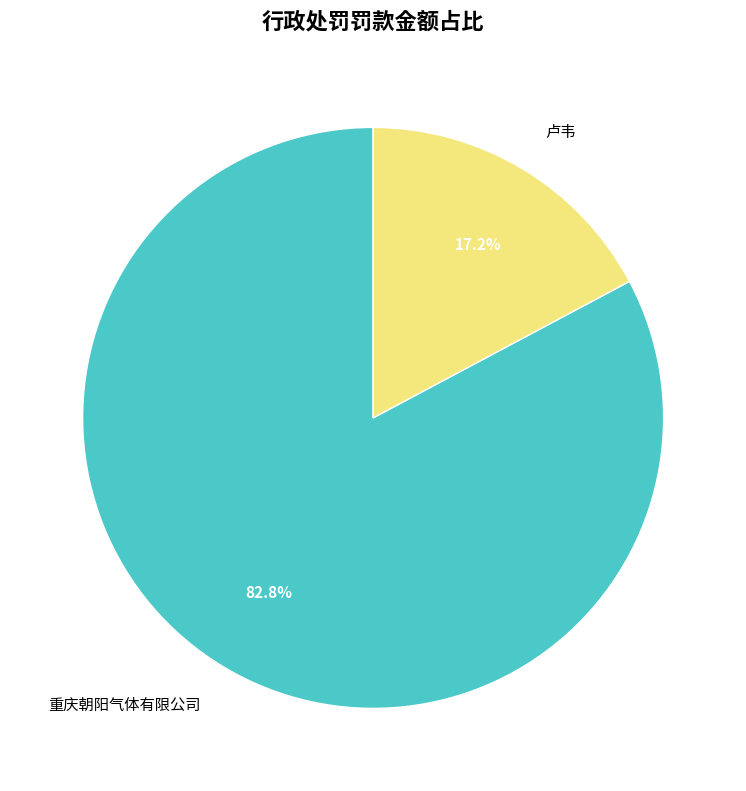

Which has a higher value, 卢韦 or 重庆朝阳气体有限公司?

重庆朝阳气体有限公司